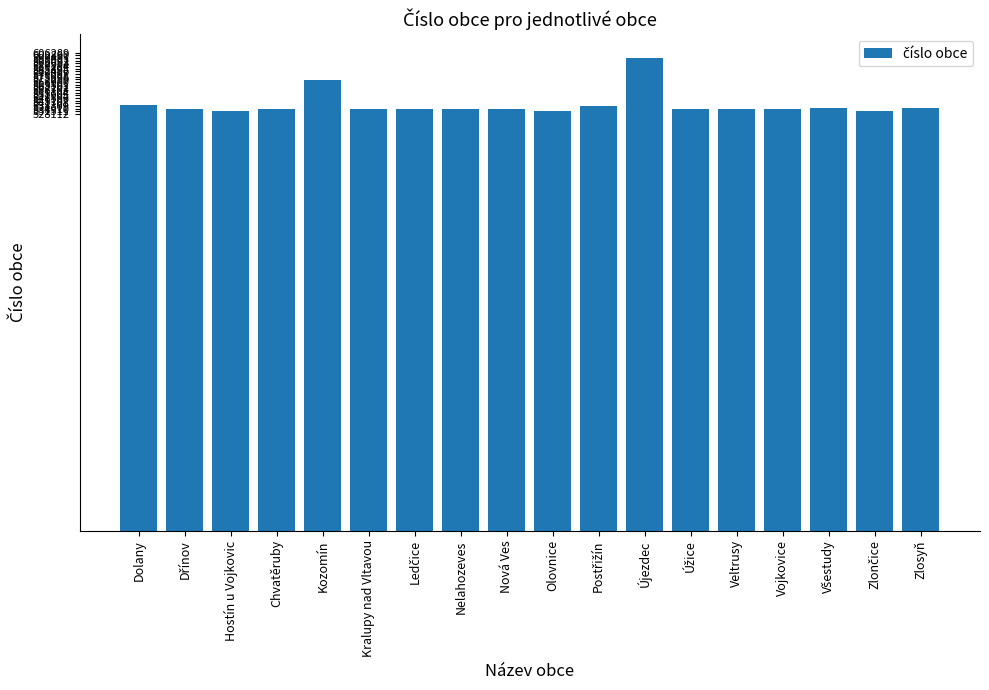

What is the value of the 13th bar from the left?

535257